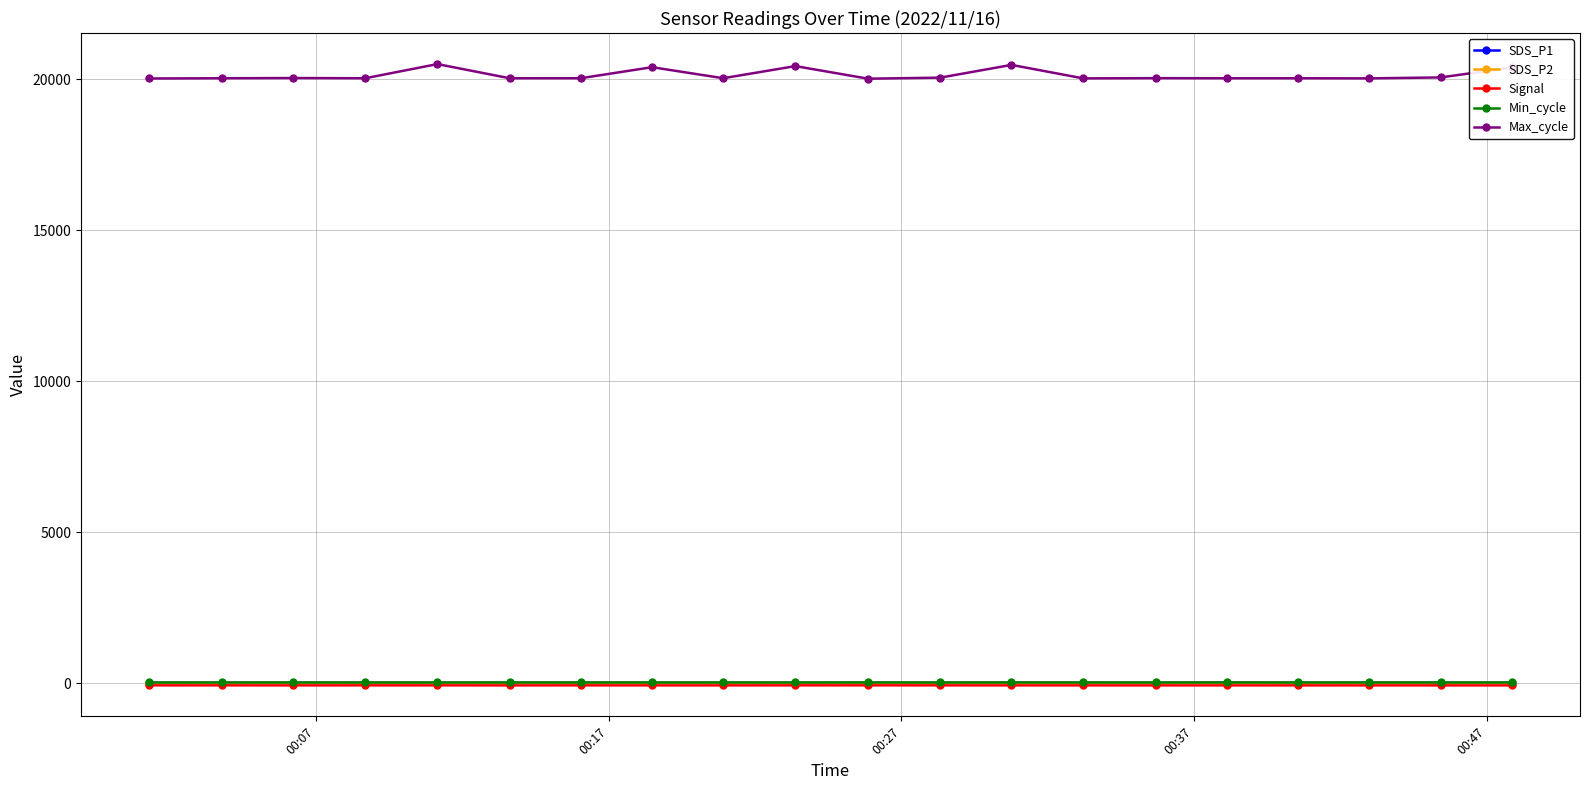

True or false: Max_cycle and SDS_P1 cross at least once.

False